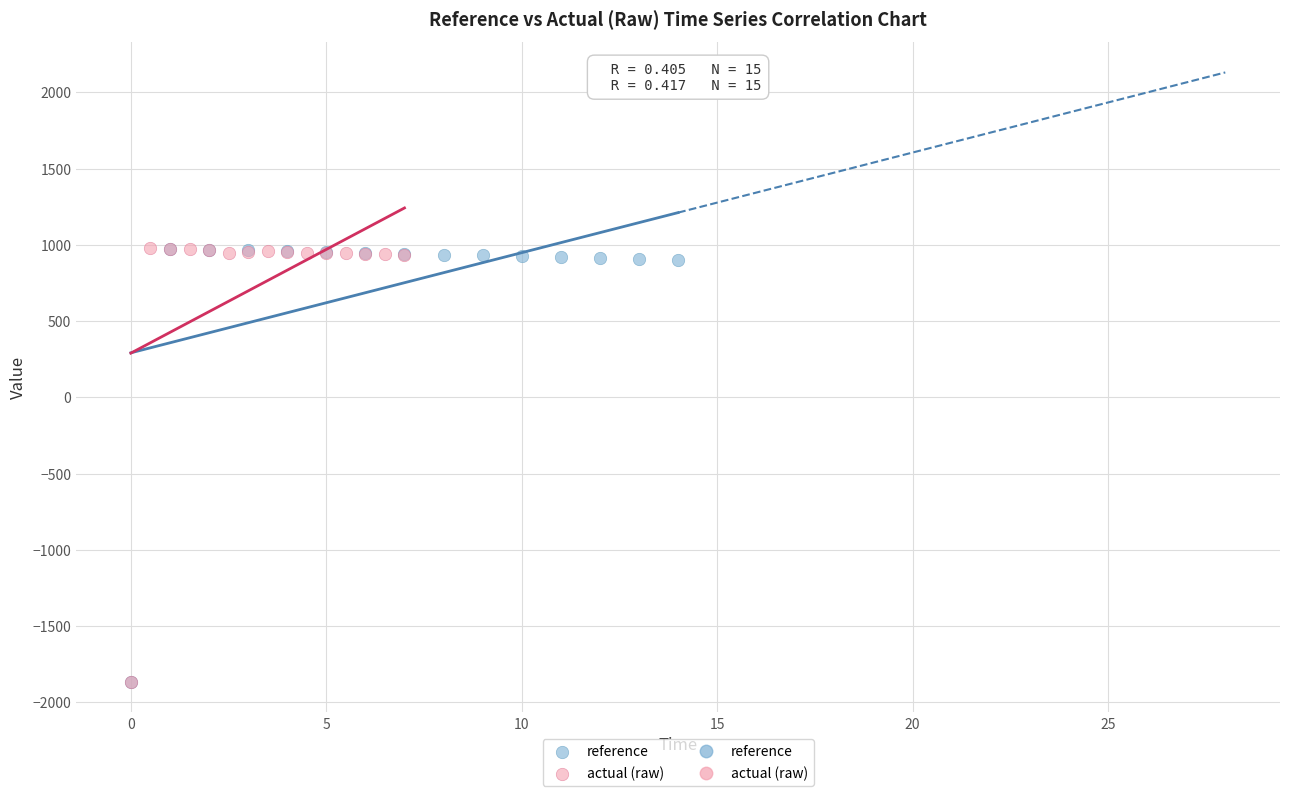

Which series has the largest Y range (max minus min)?

actual (raw)